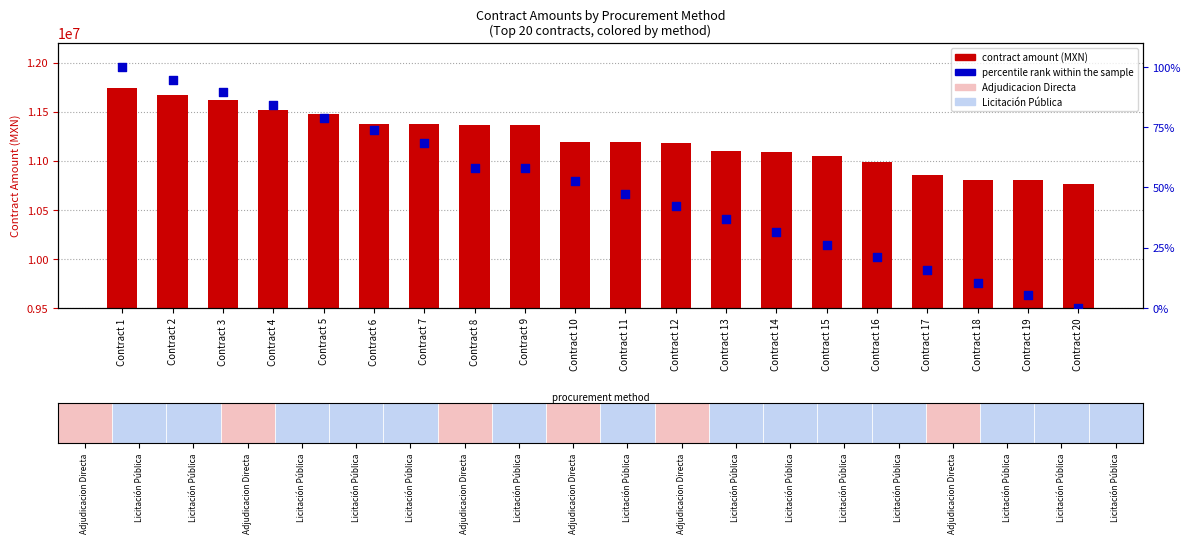

Which series reaches the maximum Y coordinate?

contract amount (MXN)